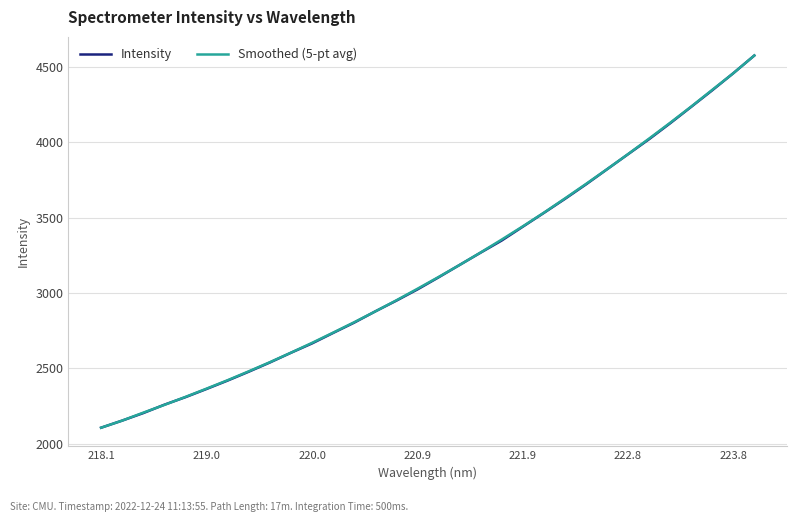

What is the lowest value of the Smoothed (5-pt avg) series?

2105.1